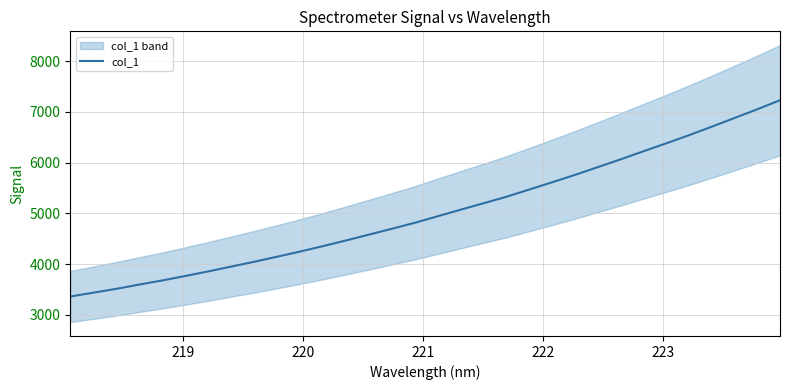

What is the maximum value for col_1?

7229.7